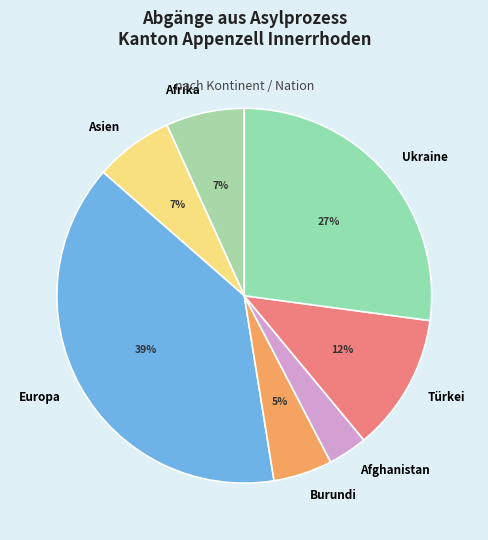

To the nearest percent, what is the difference between the largest and smallest slice percentages?

36%